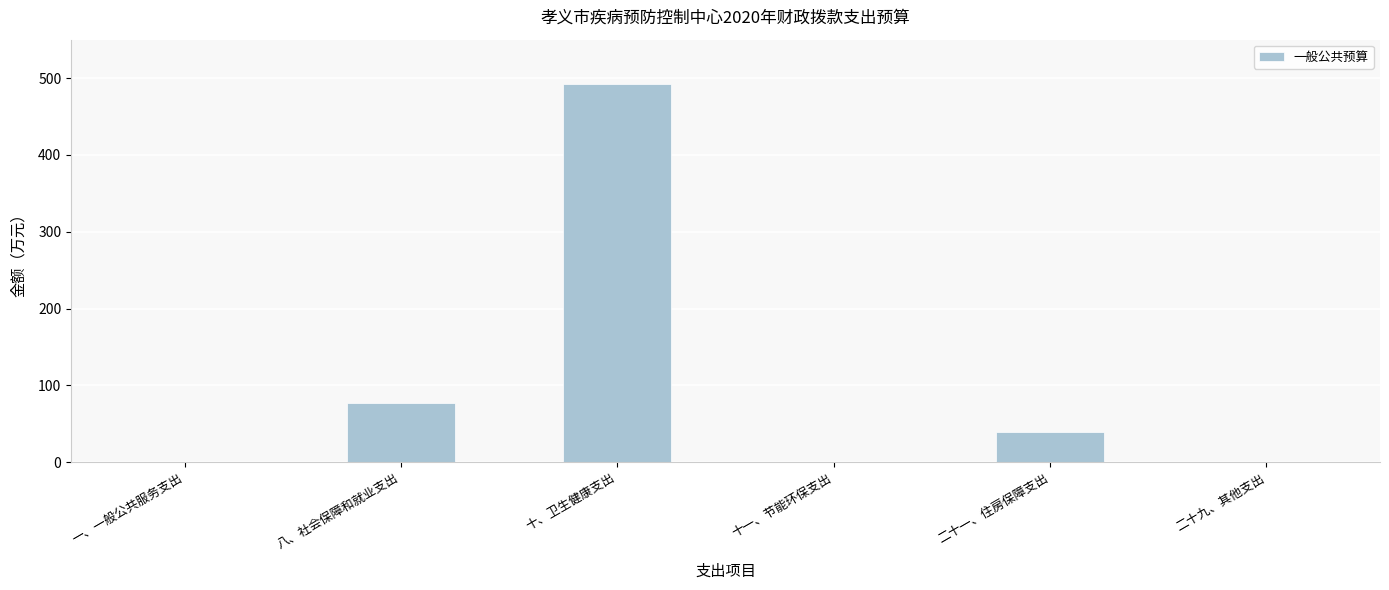

What is the sum of the values at 一、一般公共服务支出 and 八、社会保障和就业支出?

76.9